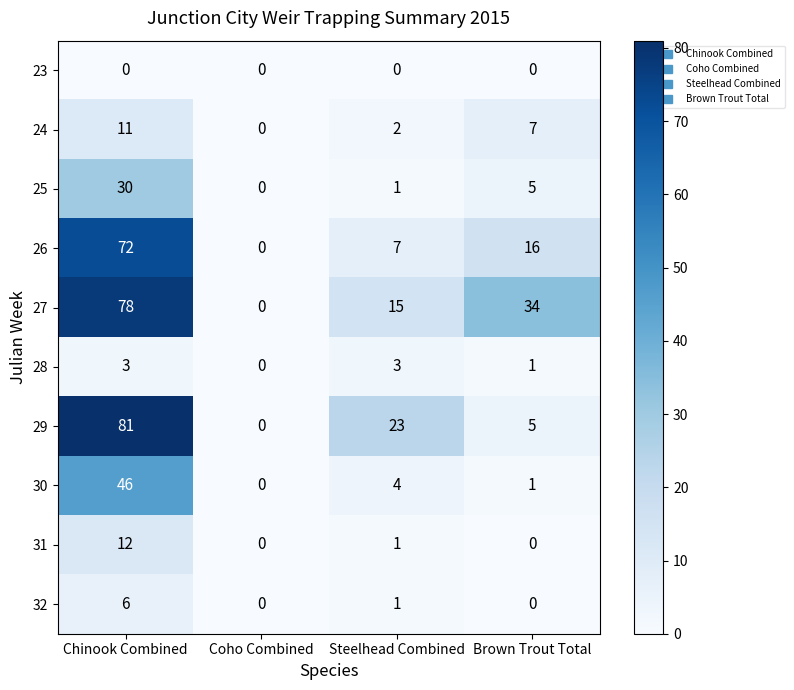

What is the difference between the maximum and minimum values in the 27 series?

78